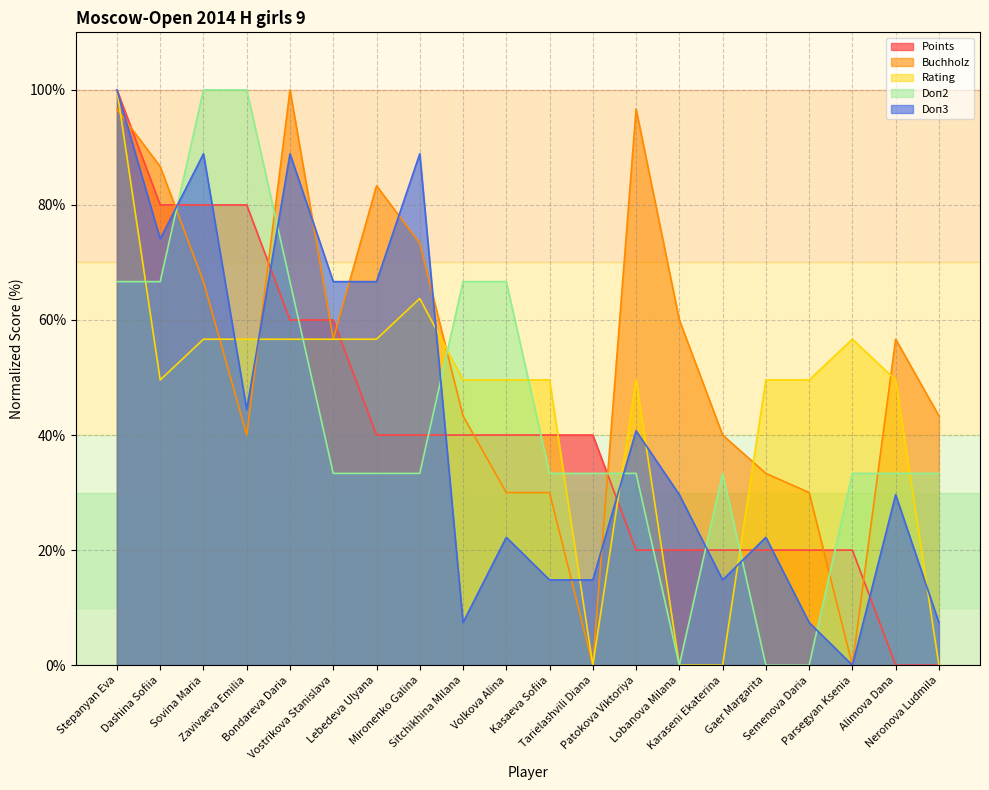

Where is the first local maximum for Doп3?

Sovina Maria